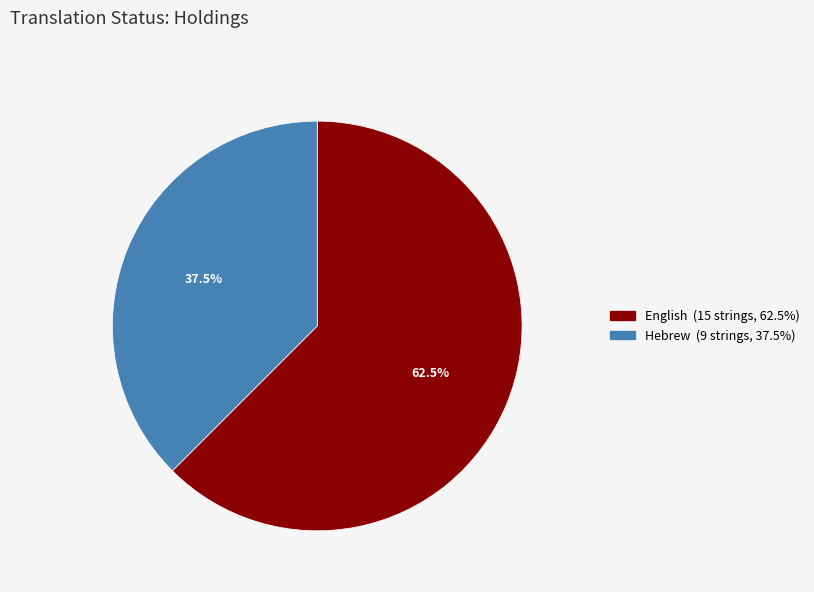

Between English and Hebrew, which is larger?

English